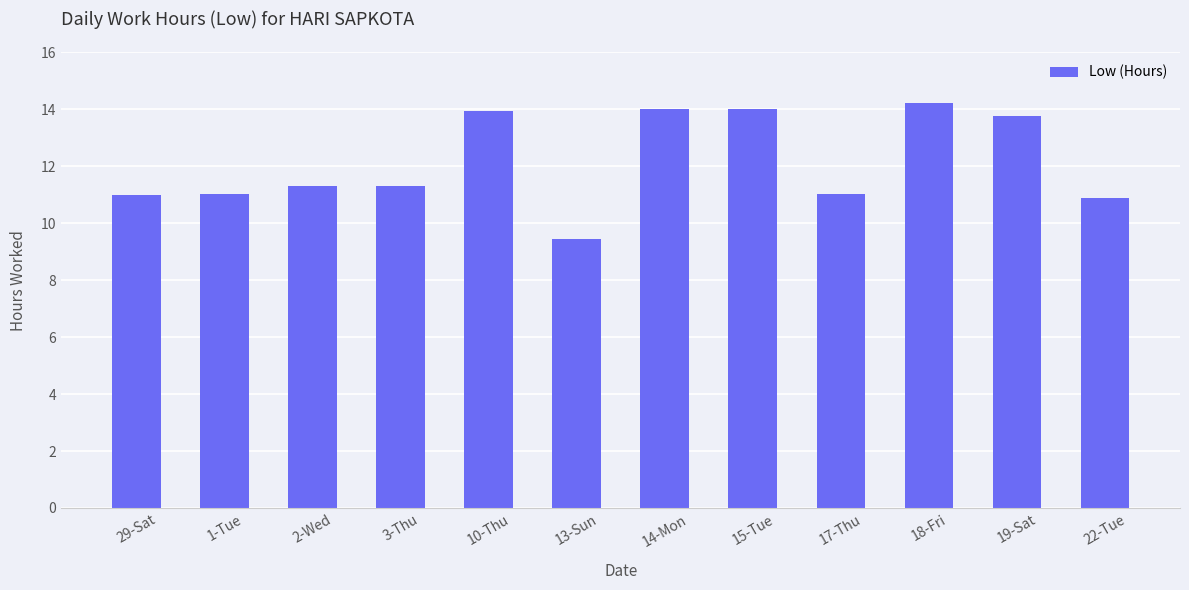

What is the change in value from 13-Sun to 19-Sat?

+4.3